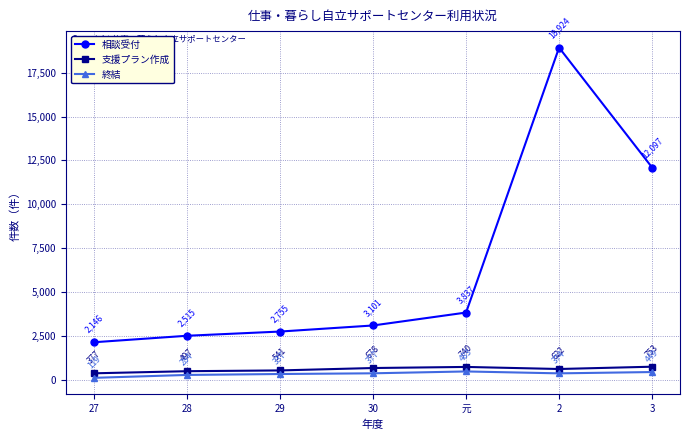

What position from the left is 2?

6